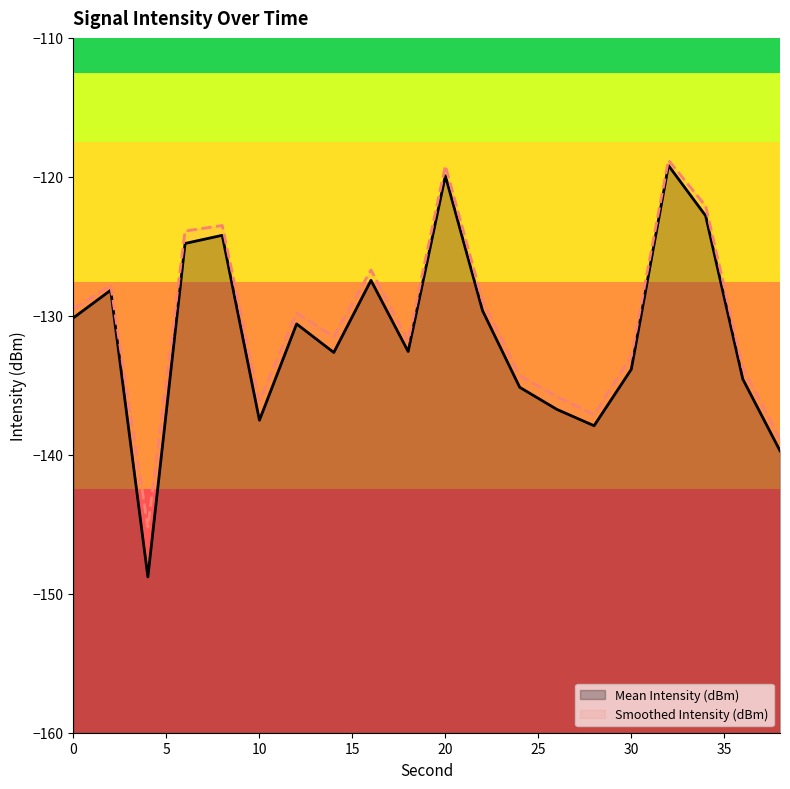

What are all the series names shown in the legend?

Mean Intensity (dBm), Smoothed Intensity (dBm)